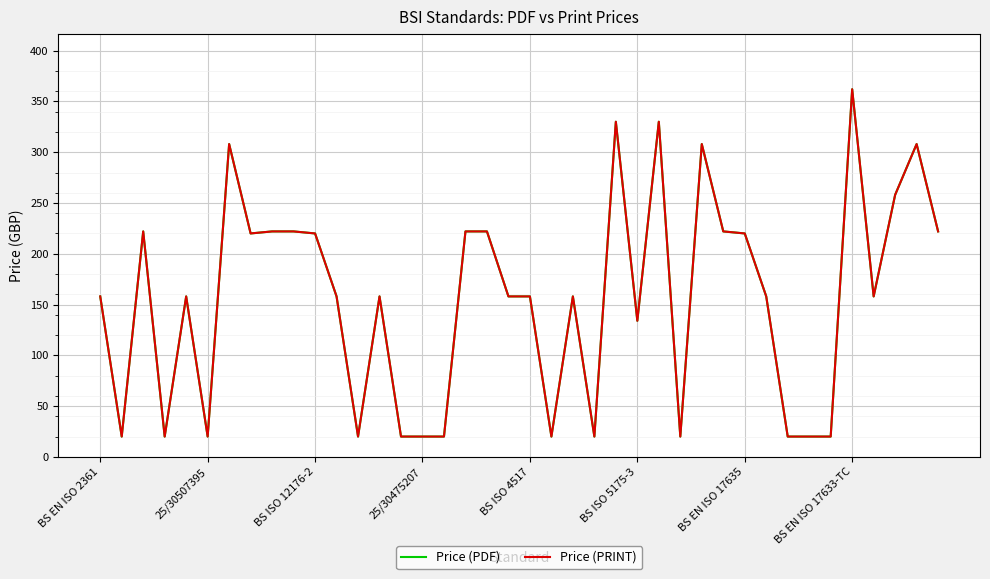

Which label corresponds to the smallest value in the chart?

25/30507395